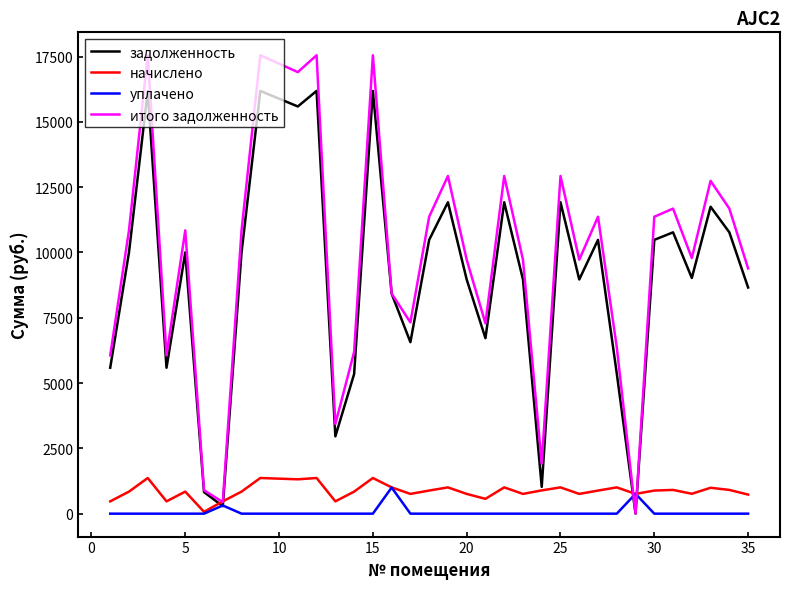

Which series has the widest spread of values?

итого задолженность